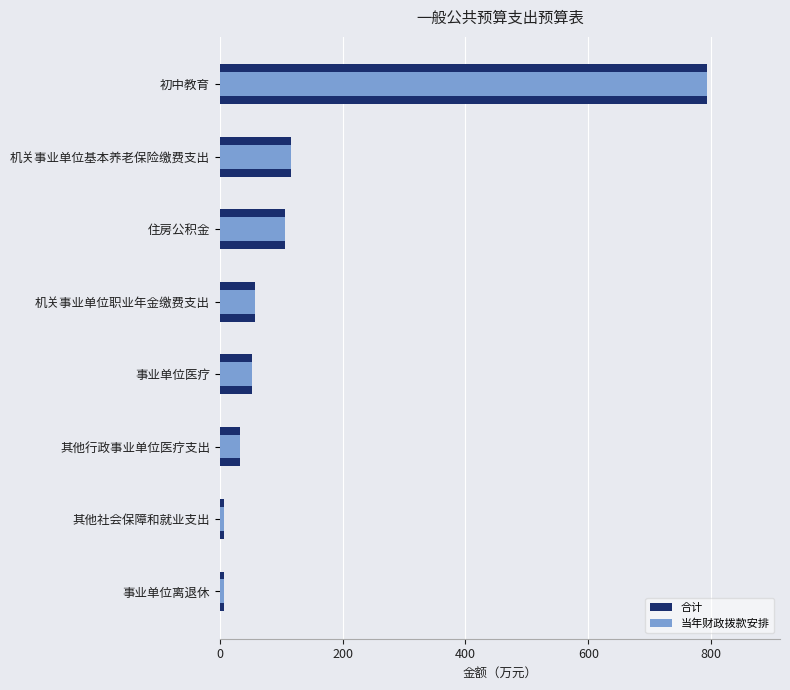

Reading left to right, list all the values displayed in this chart.

合计: 6.6	6.7	33.3	52.2	58.0	106.3	116.1	793.1
当年财政拨款安排: 6.6	6.7	33.3	52.2	58.0	106.3	116.1	793.1